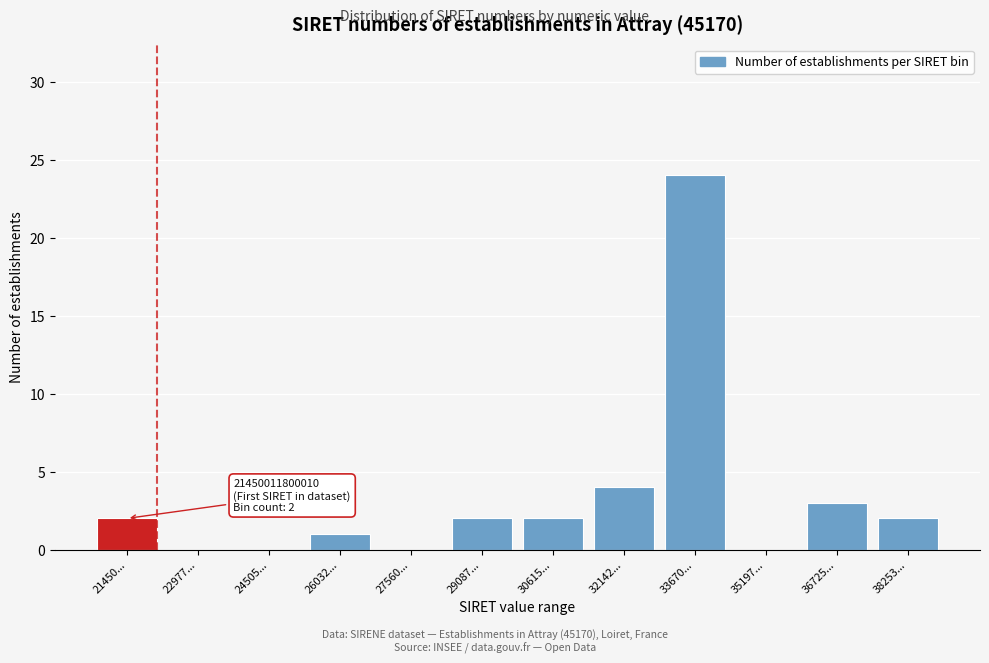

Reading left to right, transcribe all the data shown in this chart.

21450...=2	22977...=0	24505...=0	26032...=1	27560...=0	29087...=2	30615...=2	32142...=4	33670...=24	35197...=0	36725...=3	38253...=2